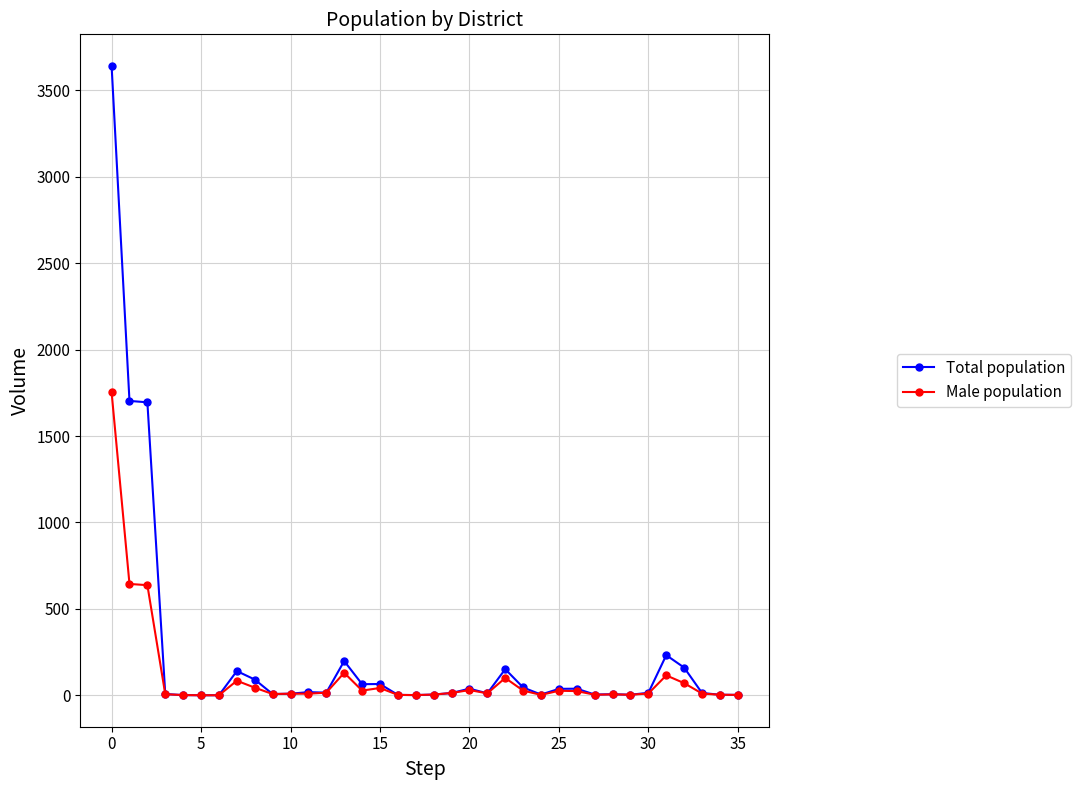

What is the maximum value for Male population?

1753